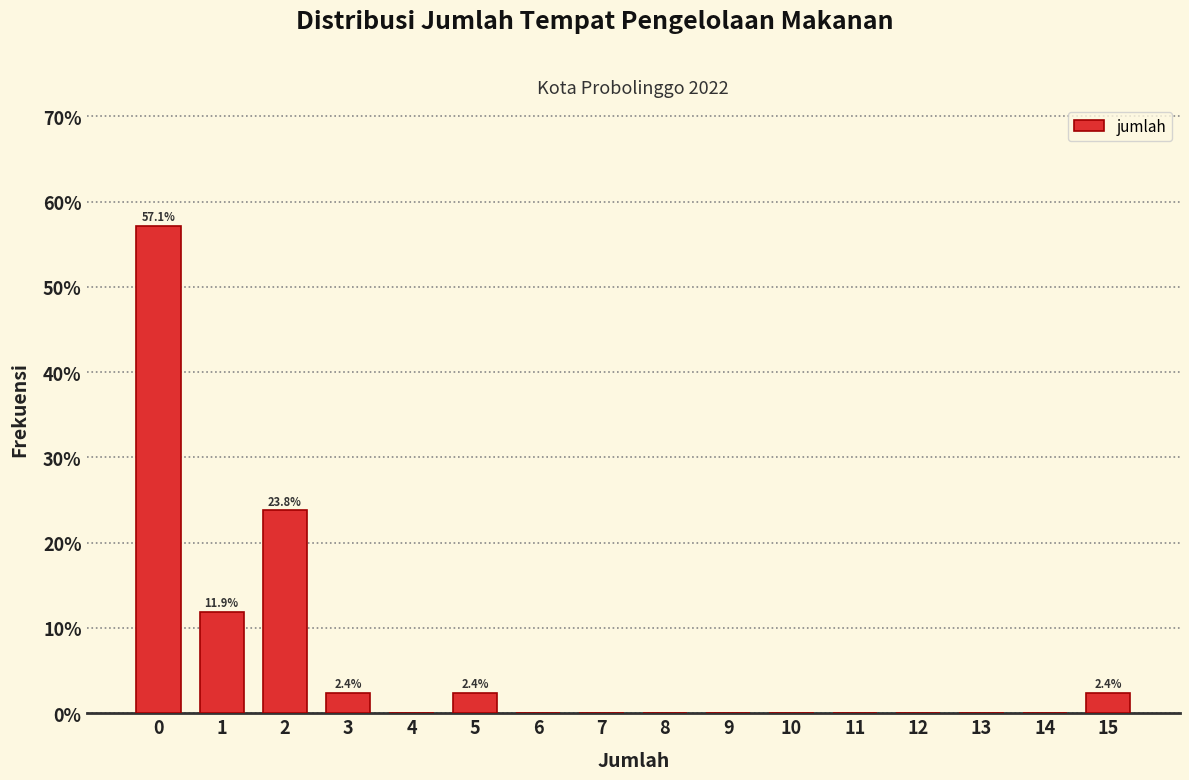

Over which range of the x-axis is the bar tallest?

-0.5 to 0.5